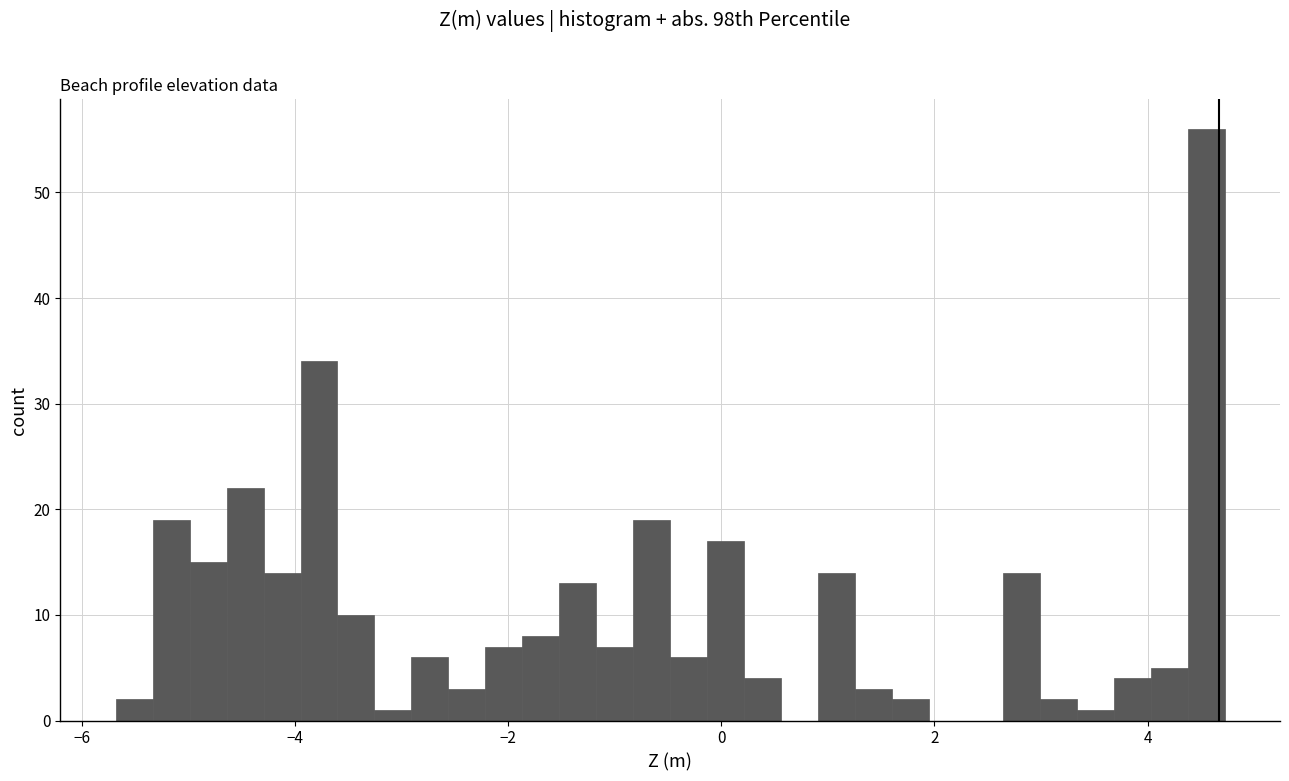

Read against the x-axis, roughly where is the centre of the tallest bar?

4.6